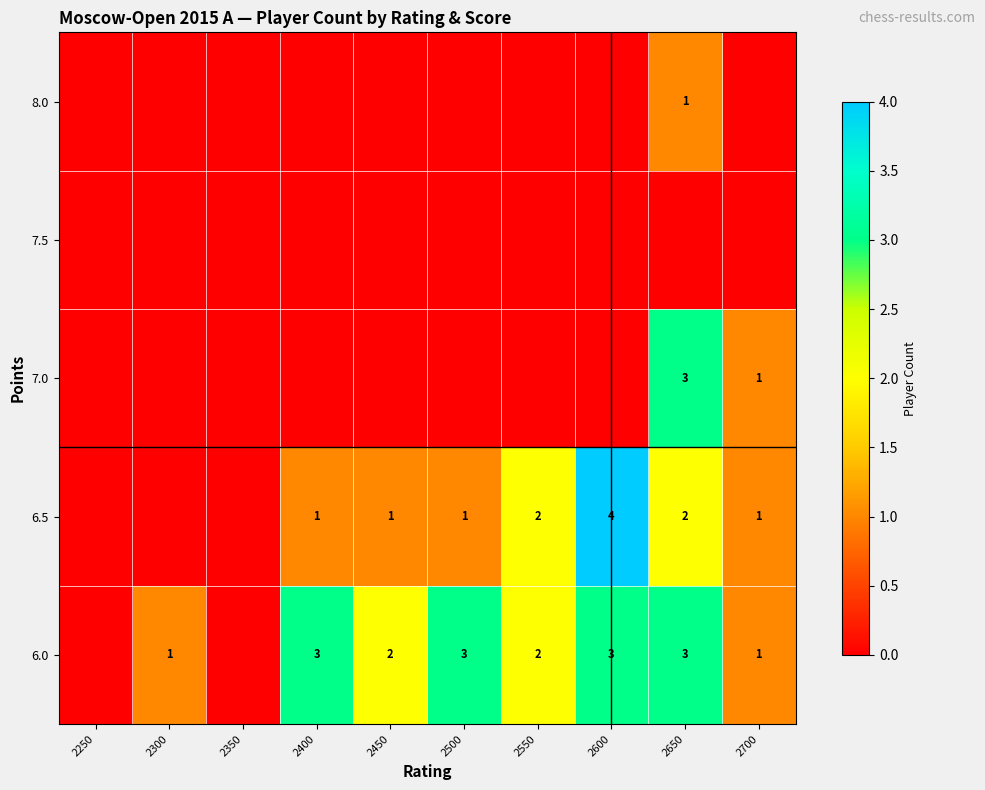

The value of 8.0 at 2650 is 2. True or false?

False